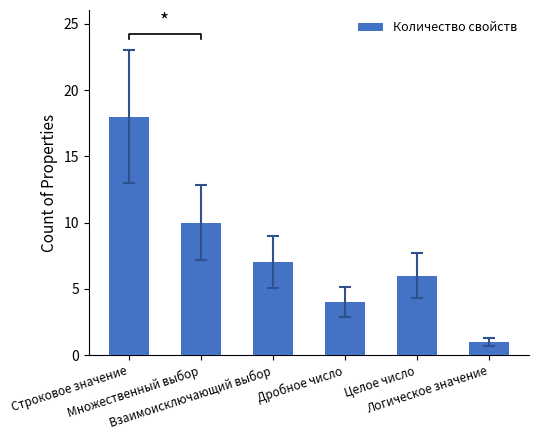

Are the bars grouped side by side (vs. stacked)?

No